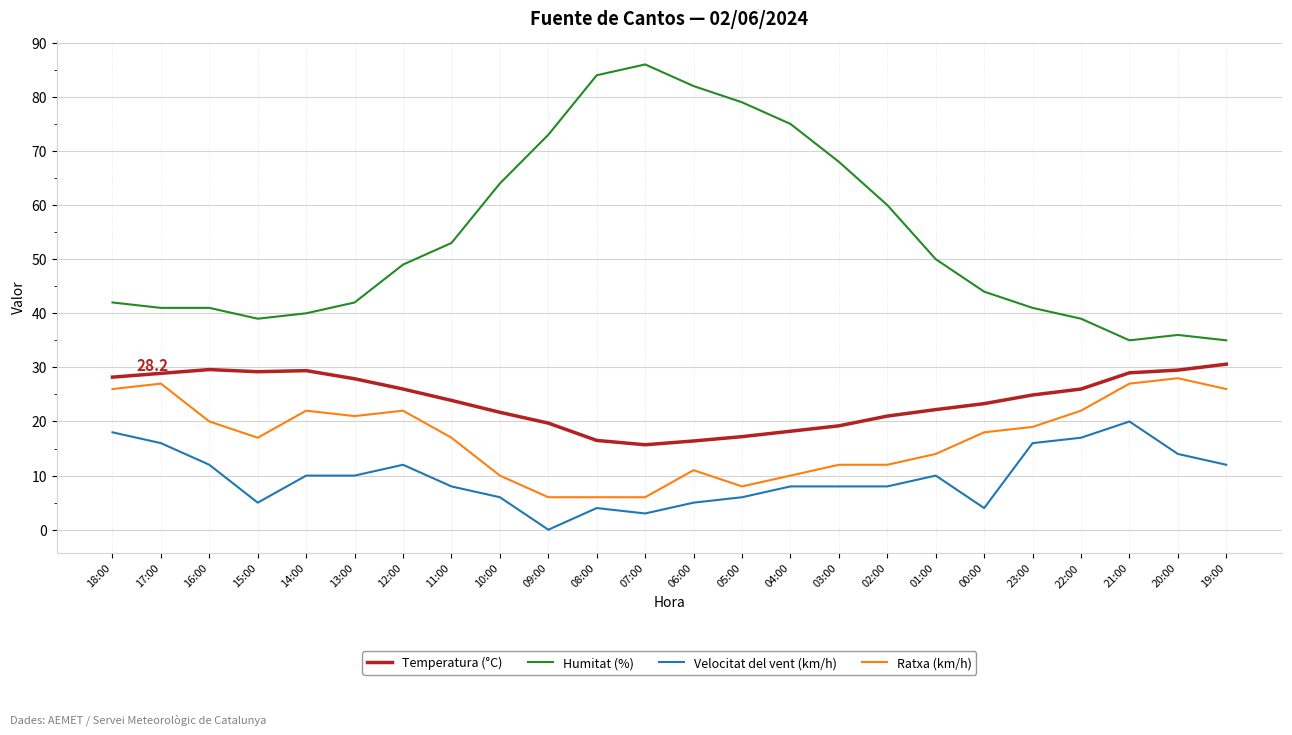

What is the total value across all series at 03:00?

107.2